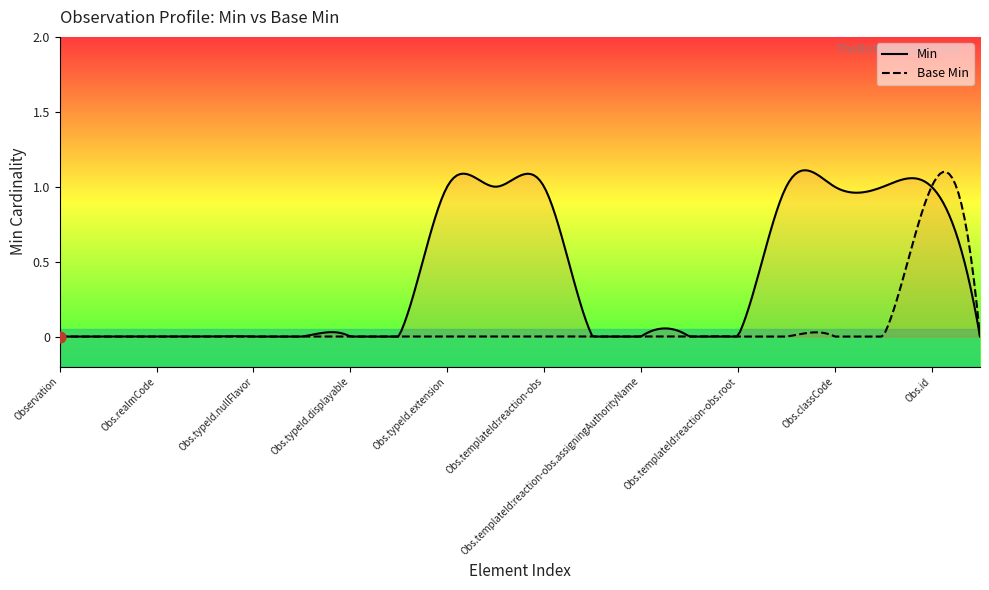

Which series has the widest spread of Y values?

Min